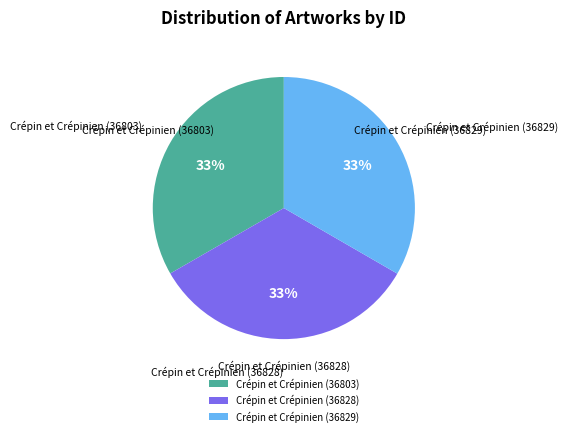

The Crépin et Crépinien (36829) slice represents 33% of the pie. True or false?

True